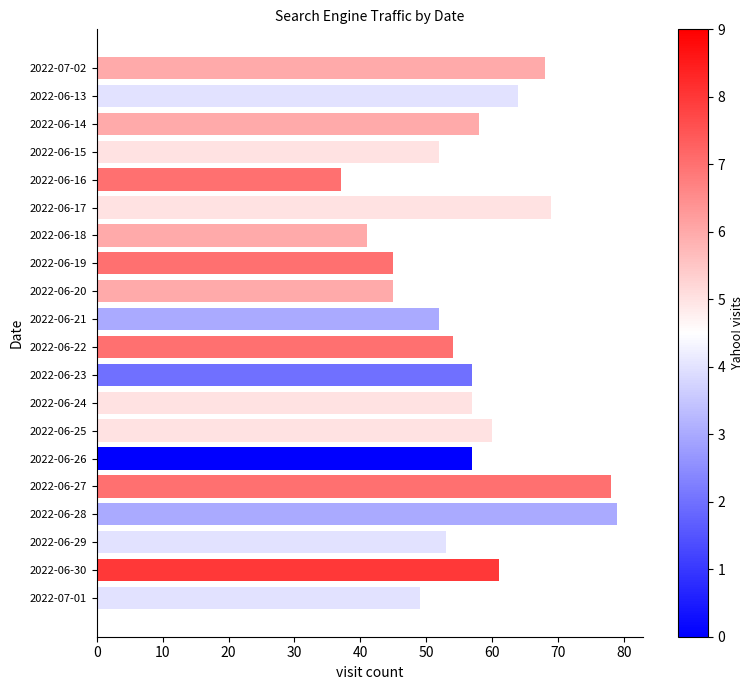

What is the sum of the values at 2022-06-13 and 2022-07-02?

132